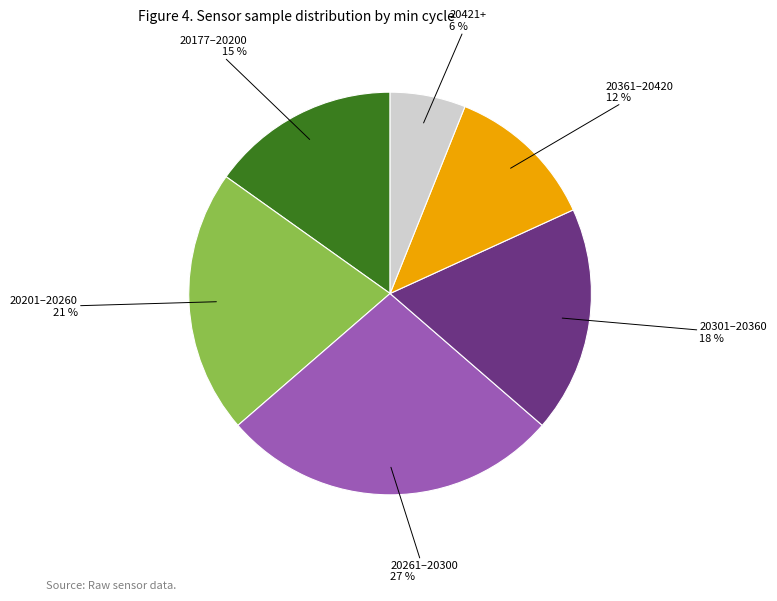

To the nearest percent, what is the difference between the largest and smallest slice percentages?

21%